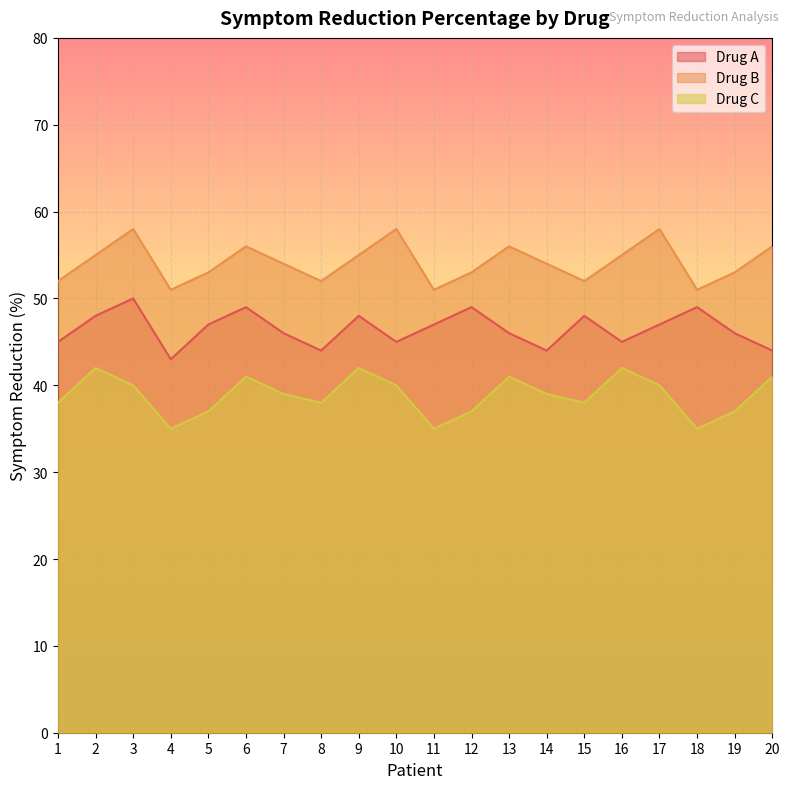

Count the Drug A values in the range 45 to 48.

12